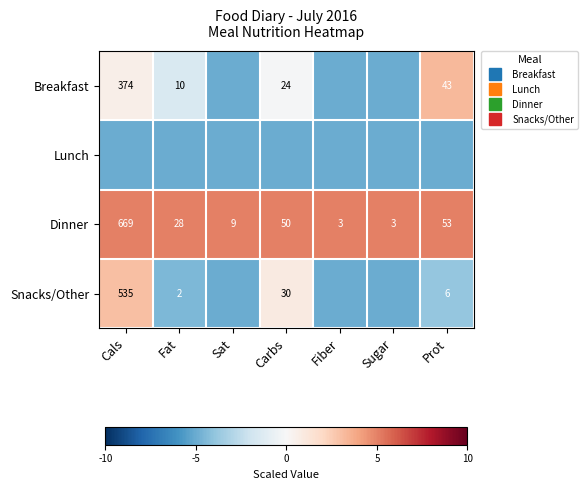

True or false: Snacks/Other has a value of 2.0 at Cals.

False